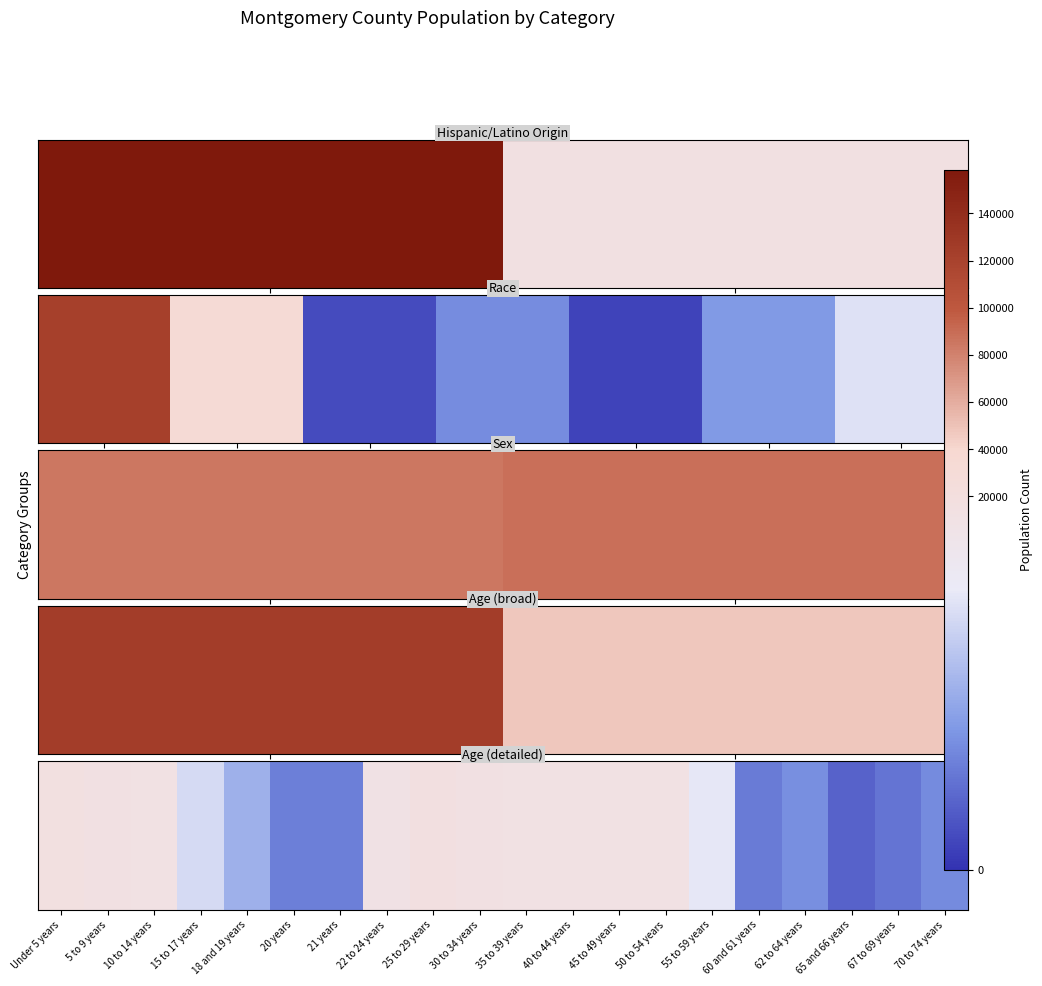

What is the ratio of the value at 18 and 19 years to the value at 45 to 49 years?

0.5